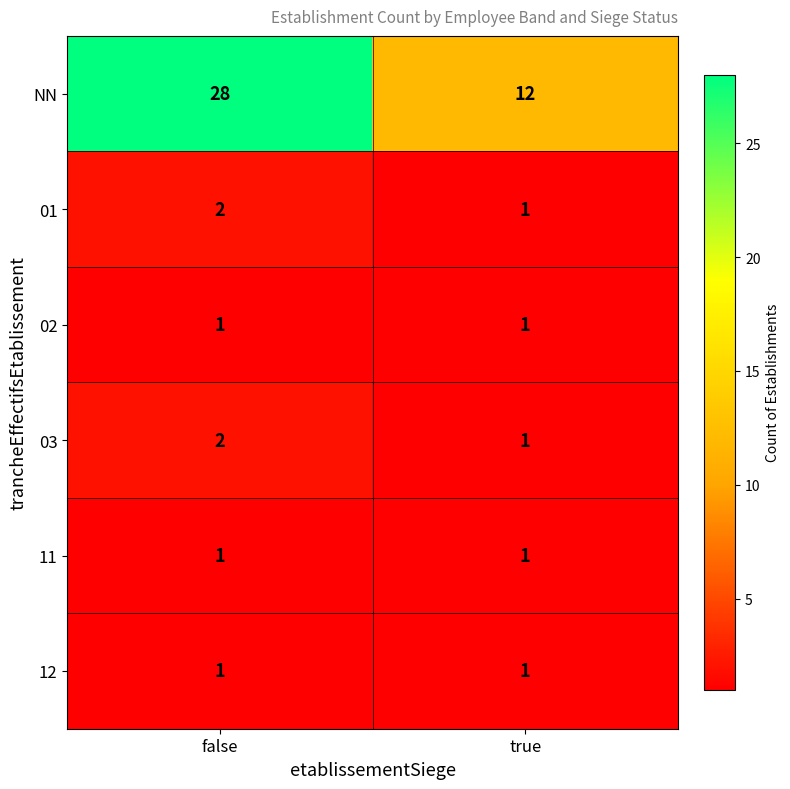

The 02 series shows 1 at true. True or false?

True